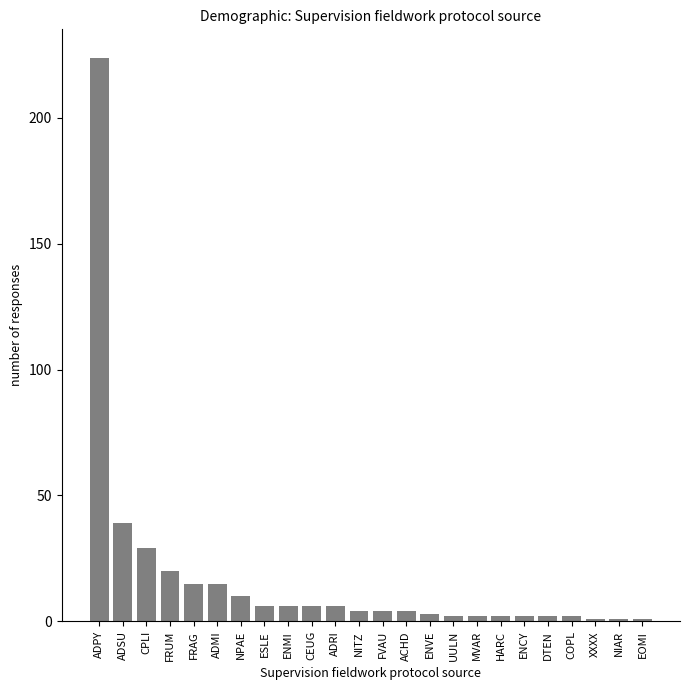

The value at NPAE is 10. True or false?

True